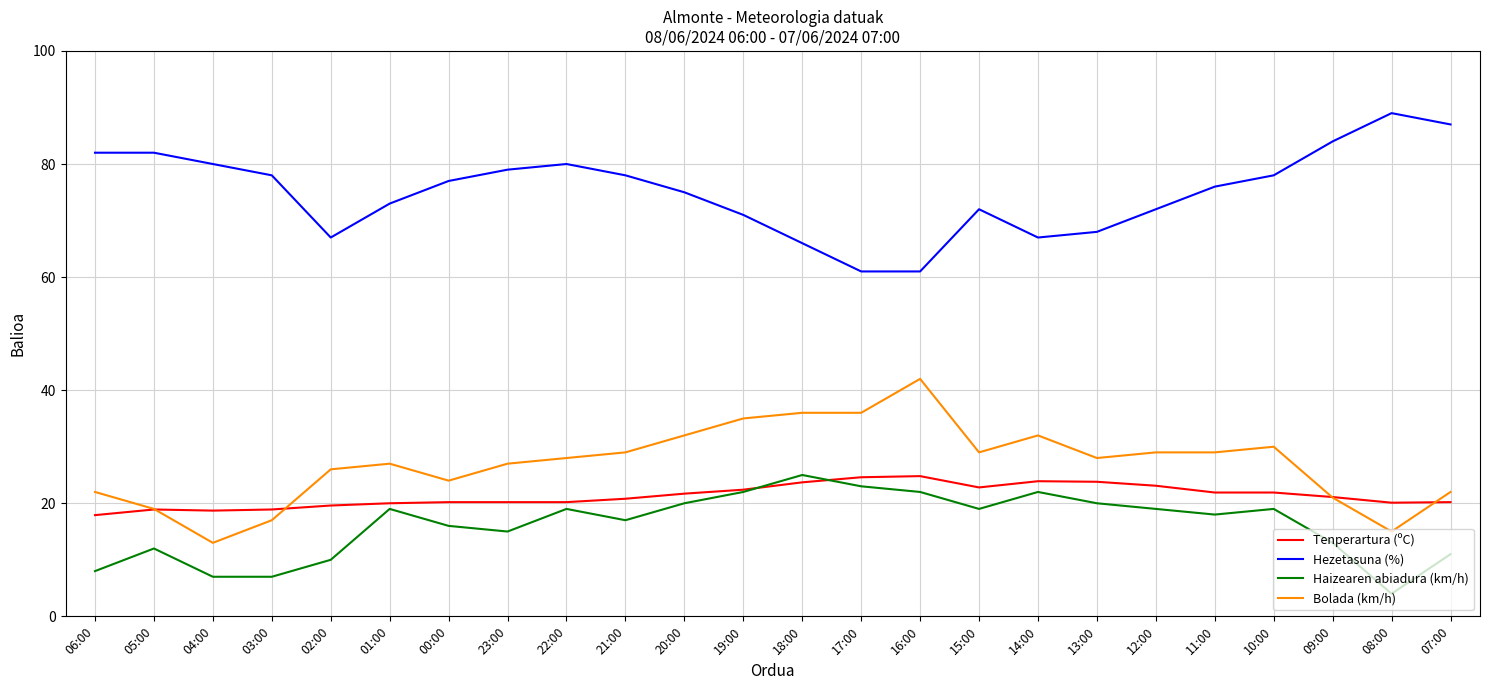

At 17:00, list the series in order from smallest to largest.

Haizearen abiadura (km/h), Tenperartura (ºC), Bolada (km/h), Hezetasuna (%)